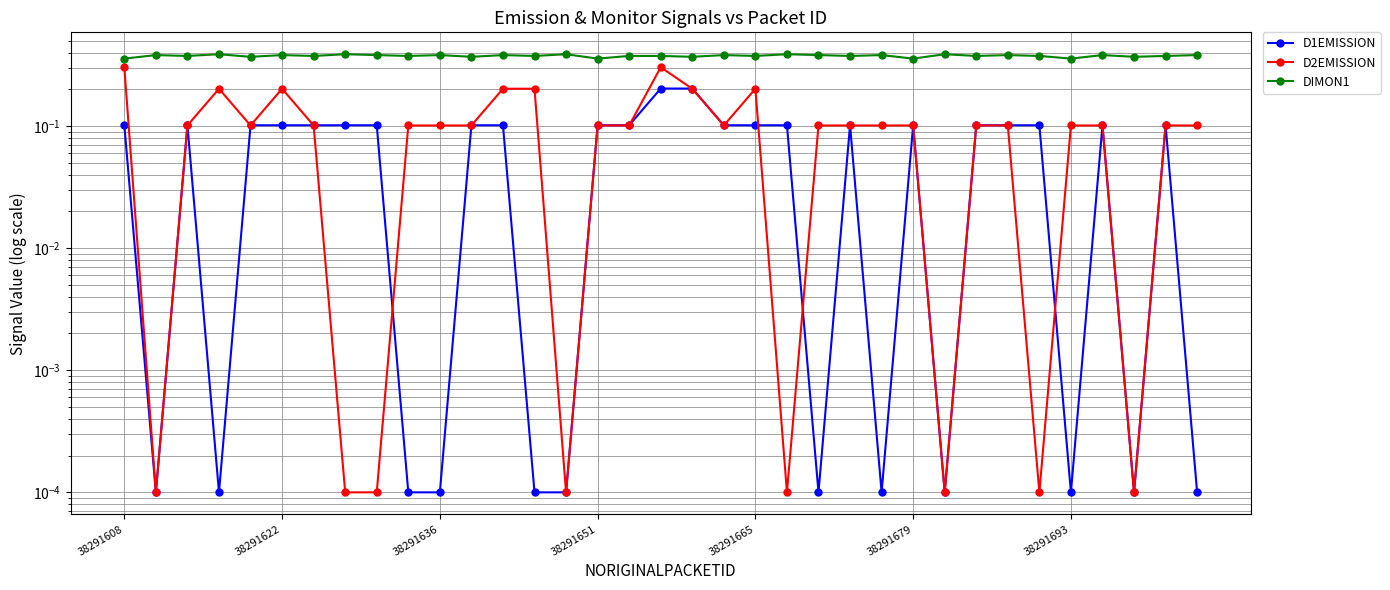

True or false: D2EMISSION and DIMON1 cross at least once.

False